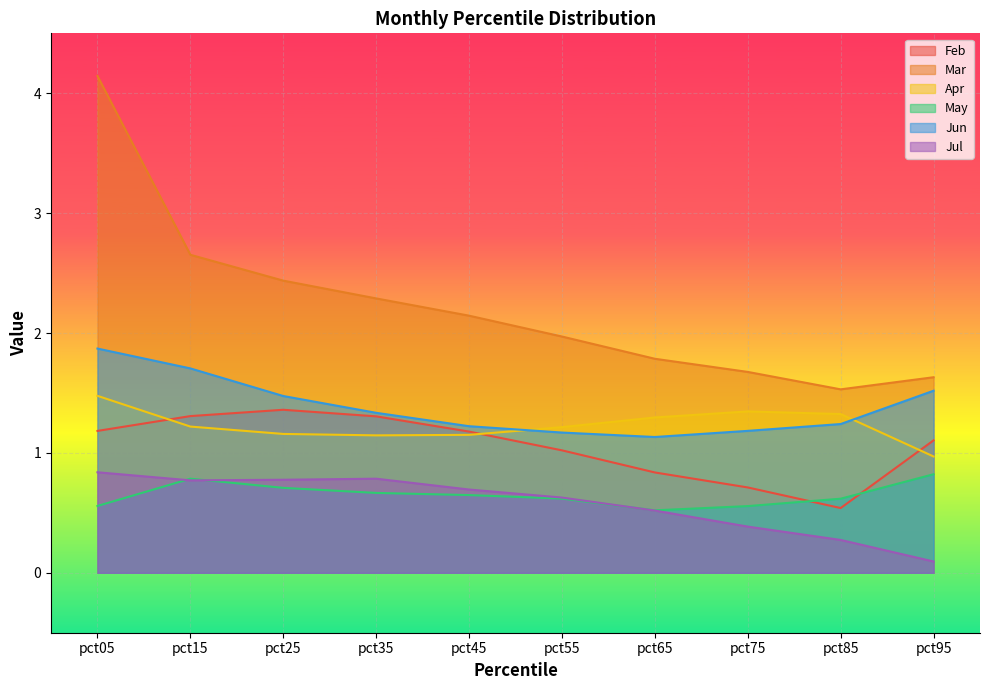

At which category does May reach its first local peak?

pct15